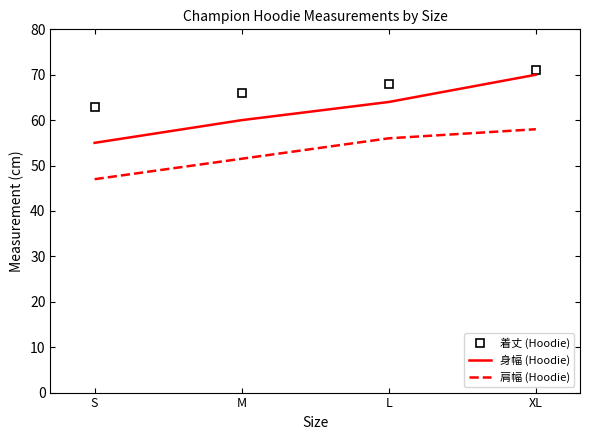

Reading left to right, transcribe all the data shown in this chart.

着丈 (Hoodie): 63.0	66.0	68.0	71.0
身幅 (Hoodie): 55.0	60.0	64.0	70.0
肩幅 (Hoodie): 47.0	51.5	56.0	58.0